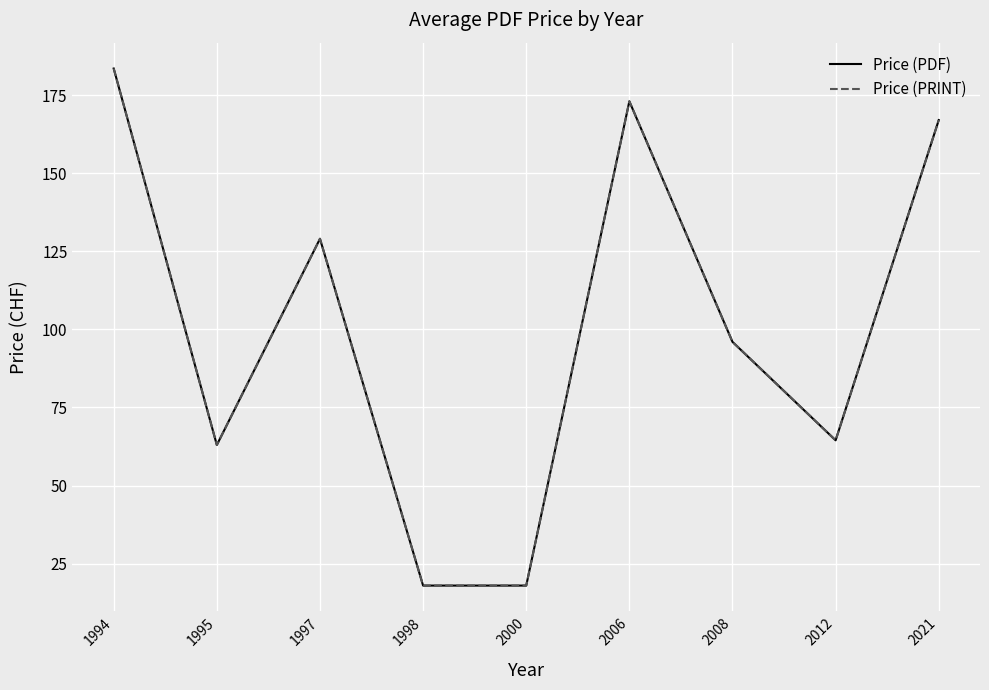

Reading left to right, transcribe all the data shown in this chart.

Price (PDF): 183.5	63.0	129.0	18.0	18.0	173.0	96.0	64.5	167.0
Price (PRINT): 183.5	63.0	129.0	18.0	18.0	173.0	96.0	64.5	167.0